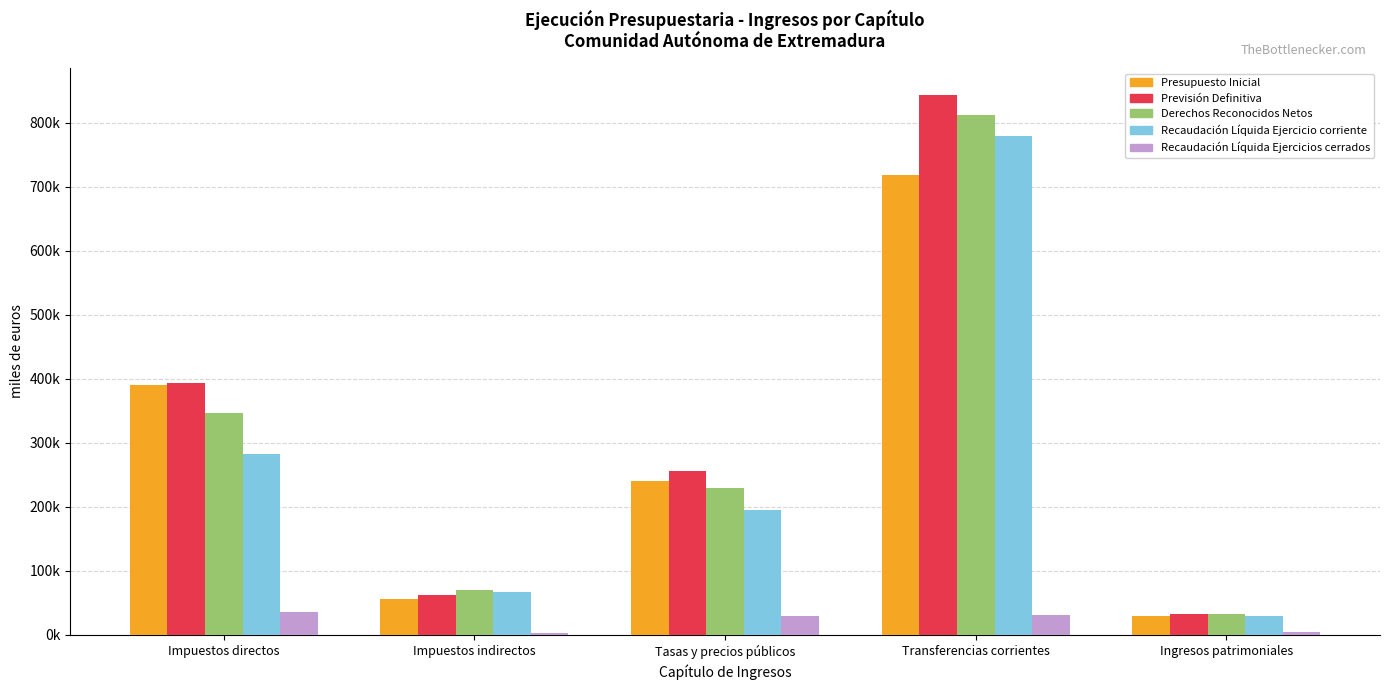

What are all the series names shown in the legend?

Presupuesto Inicial, Previsión Definitiva, Derechos Reconocidos Netos, Recaudación Líquida Ejercicio corriente, Recaudación Líquida Ejercicios cerrados